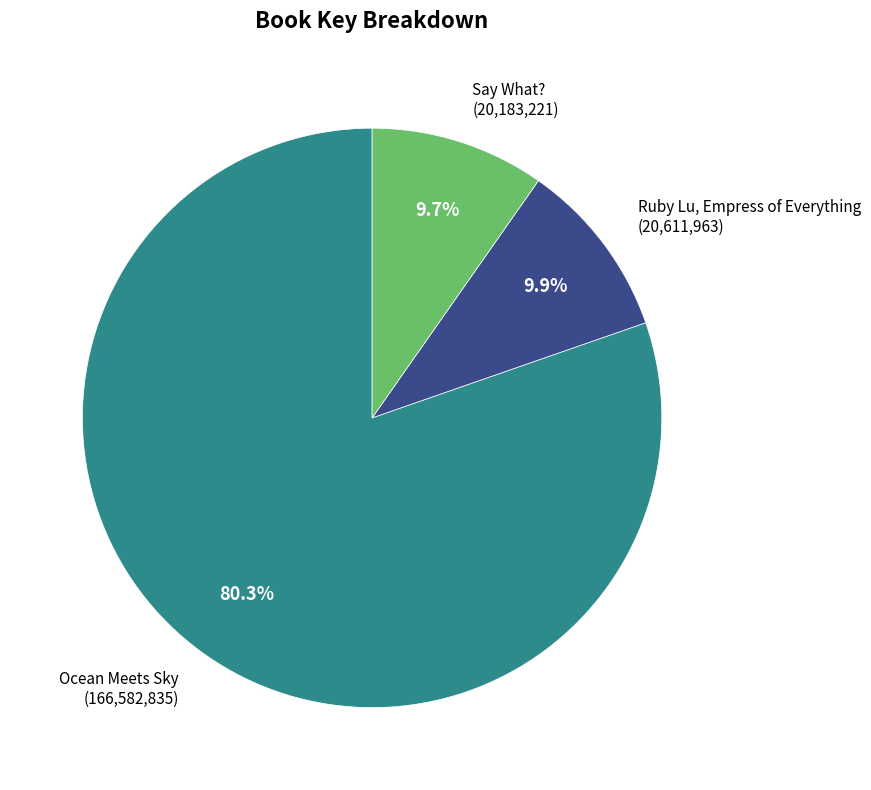

Is there a majority slice in this chart?

Yes